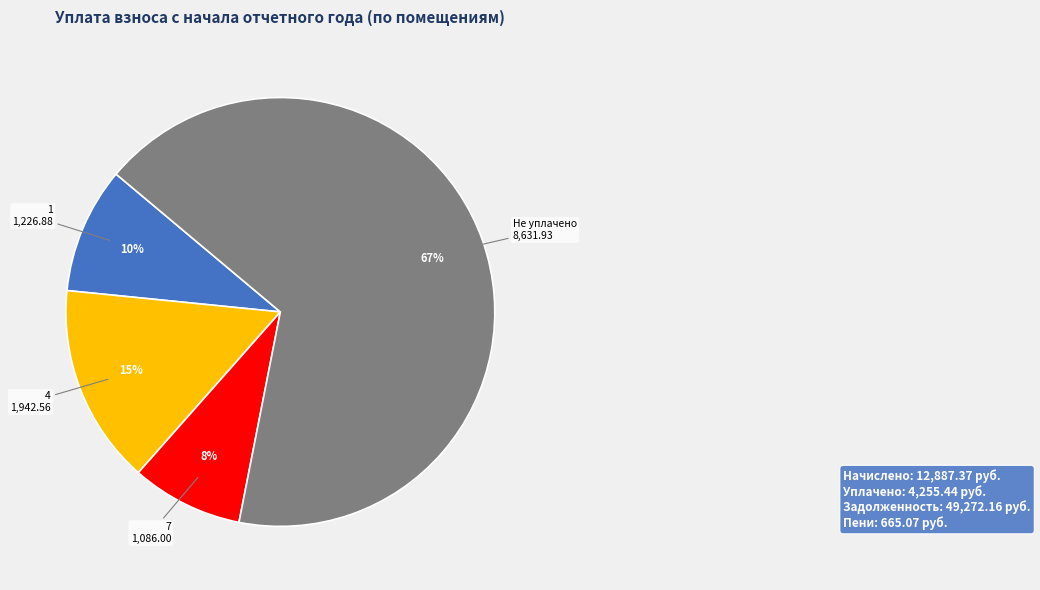

Is there a majority slice in this chart?

Yes